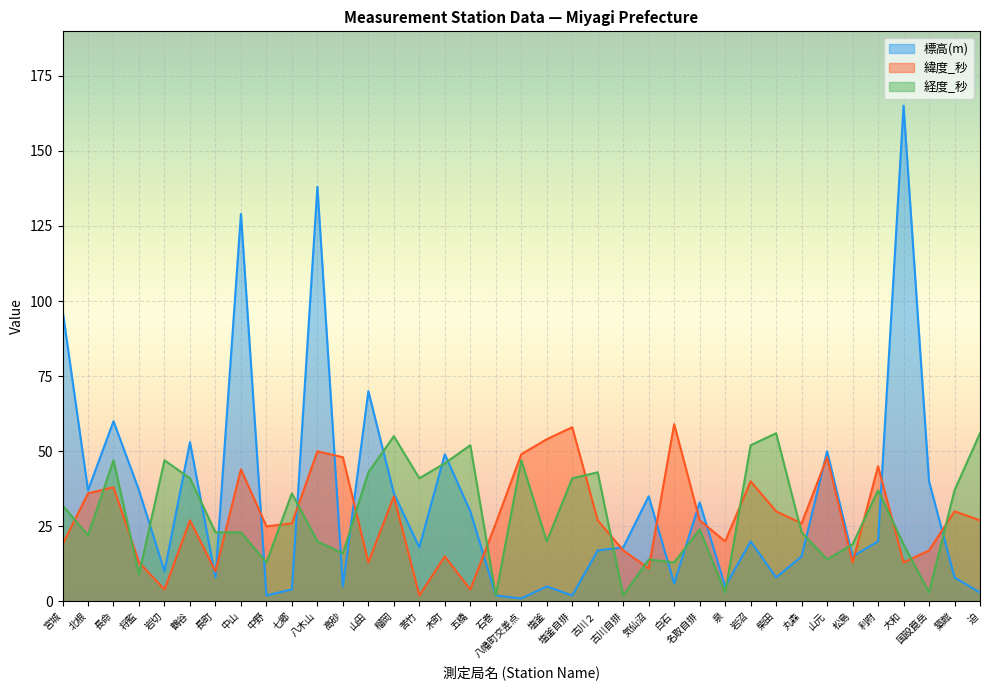

Is it true that 緯度_秒 equals 27 at 名取自排?

True